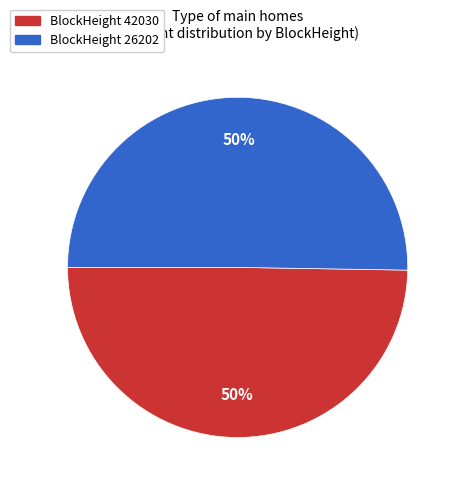

To the nearest percent, what is the average slice percentage?

50%